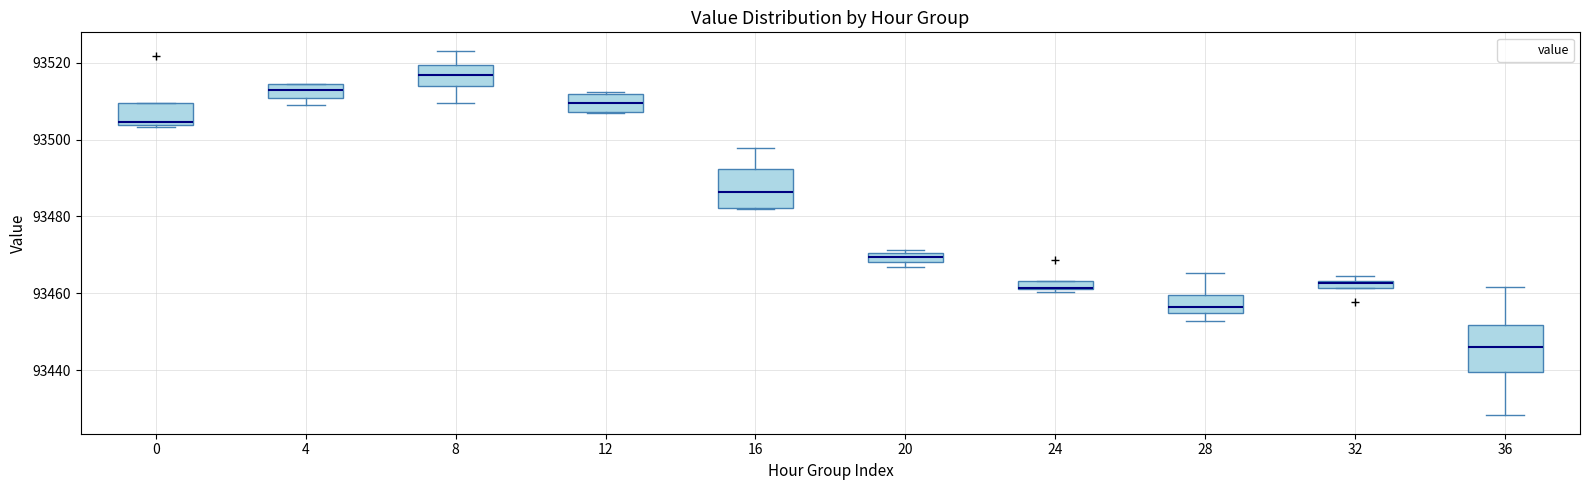

Where is the upper edge of the box at x = 4 on the y-axis? The values are not printed on the chart, so give them approximately, as read against the axis.

93514